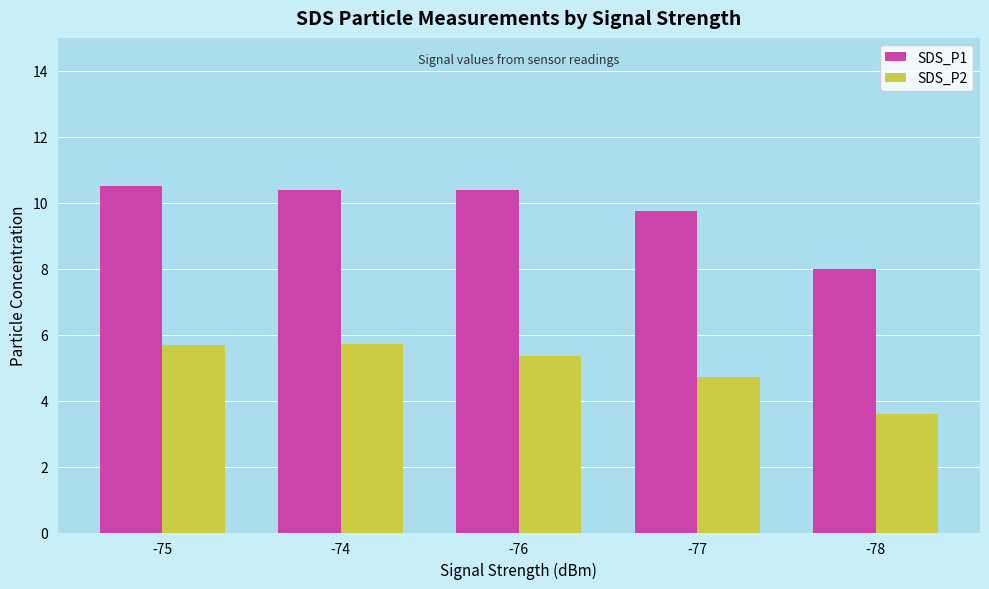

Is the value of SDS_P2 at -77 greater than the value of SDS_P1 at -77?

No